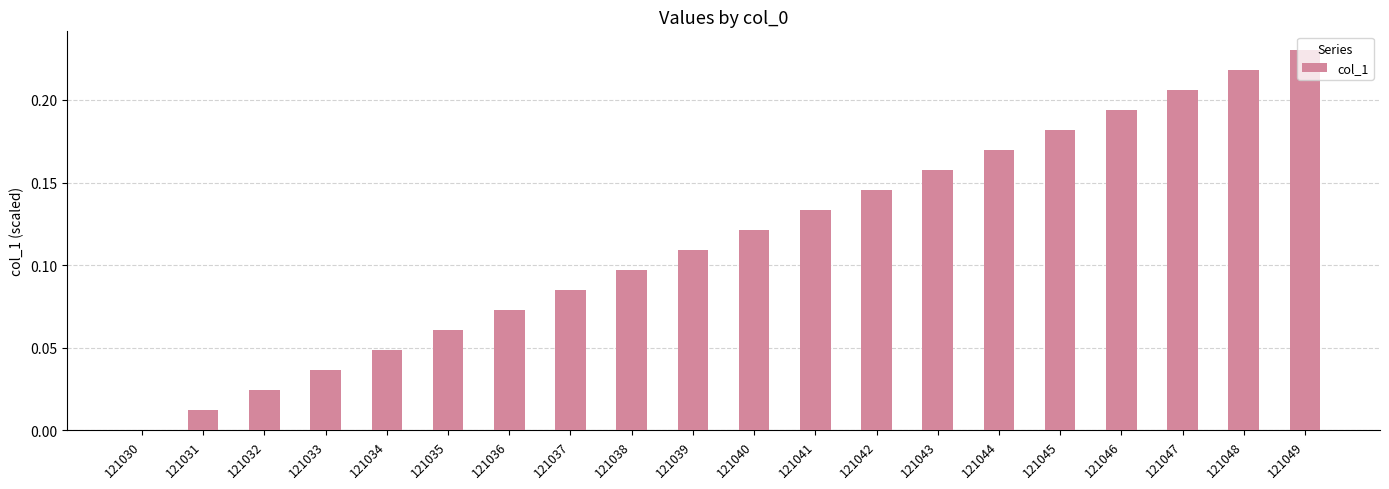

True or false: the data shows 0.0 at 121034.

True